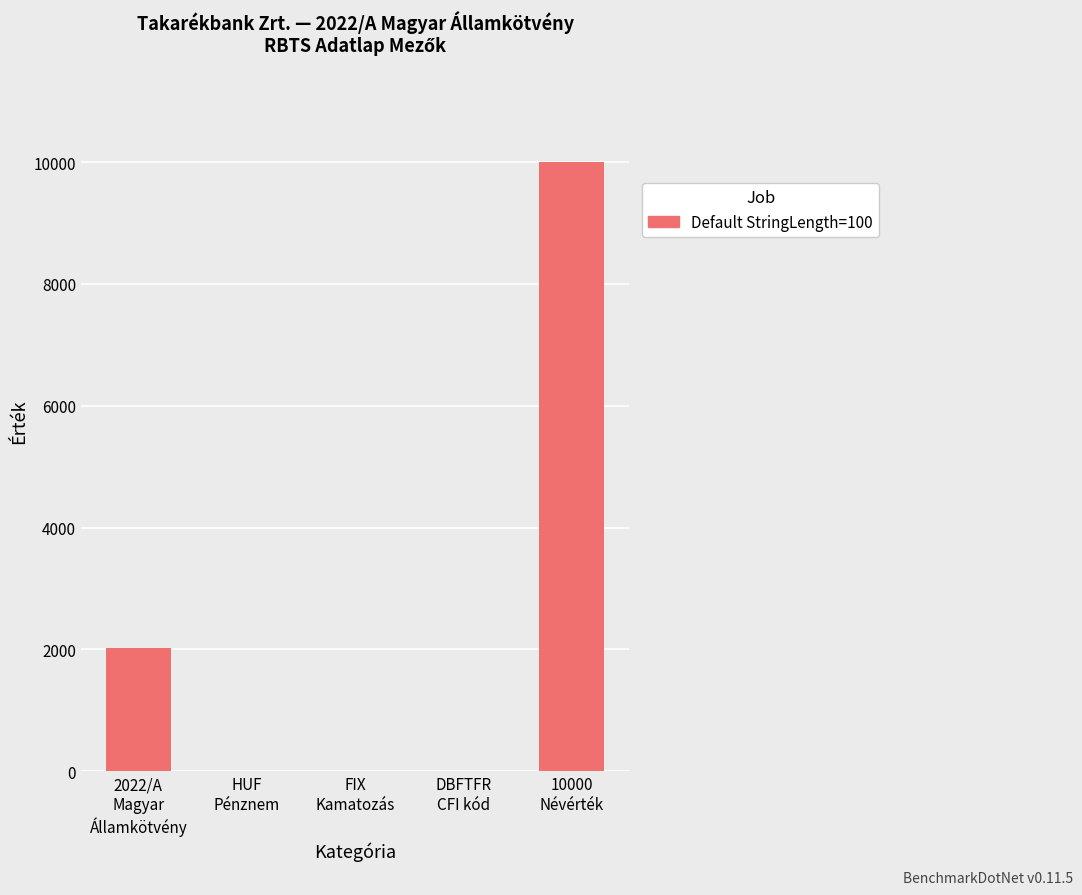

What is the greatest value displayed?

10000